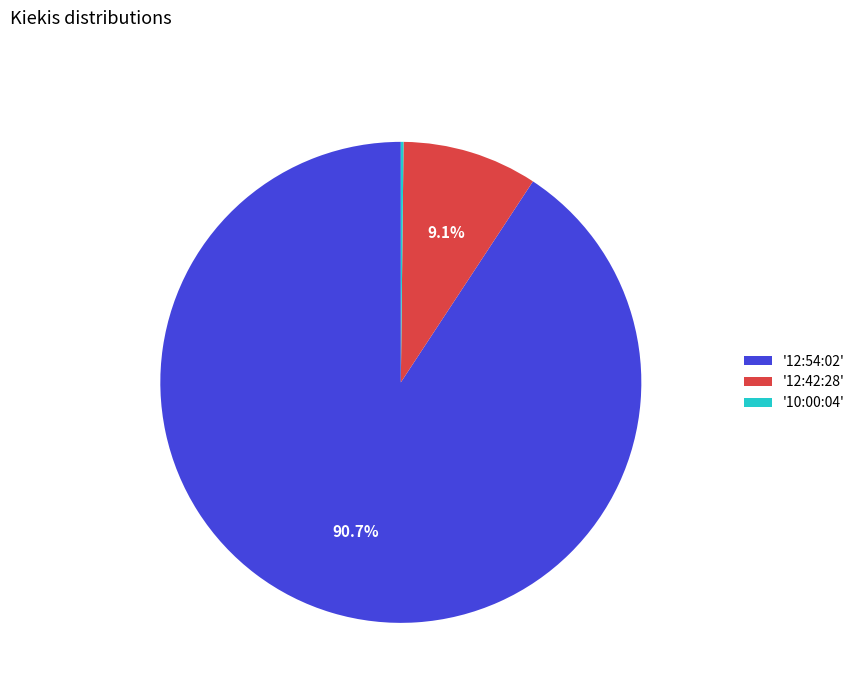

Which slice is the largest?

'12:54:02'